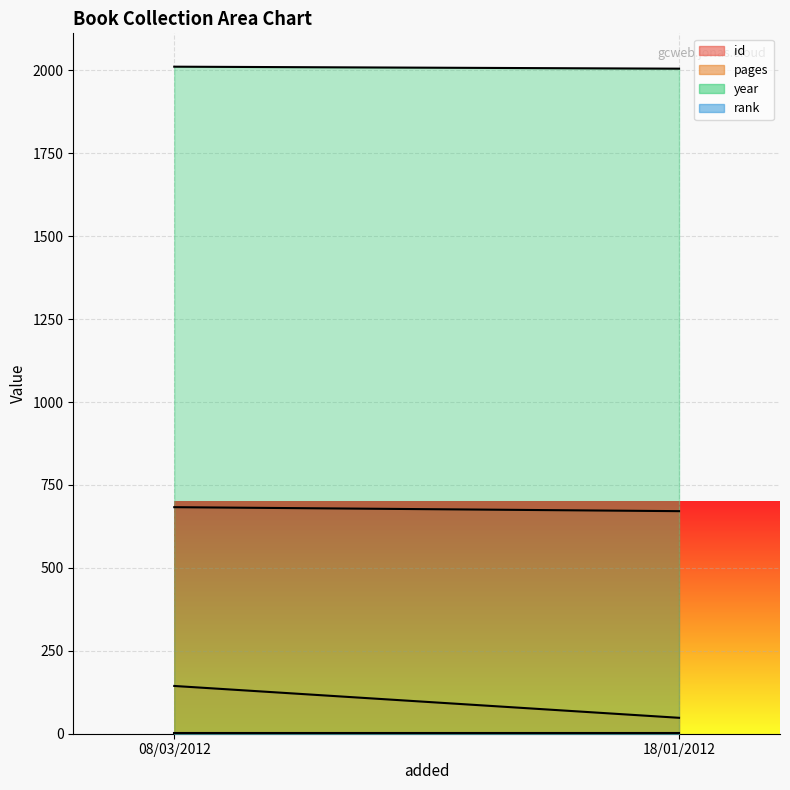

Where is rank nearest to the value 1?

08/03/2012